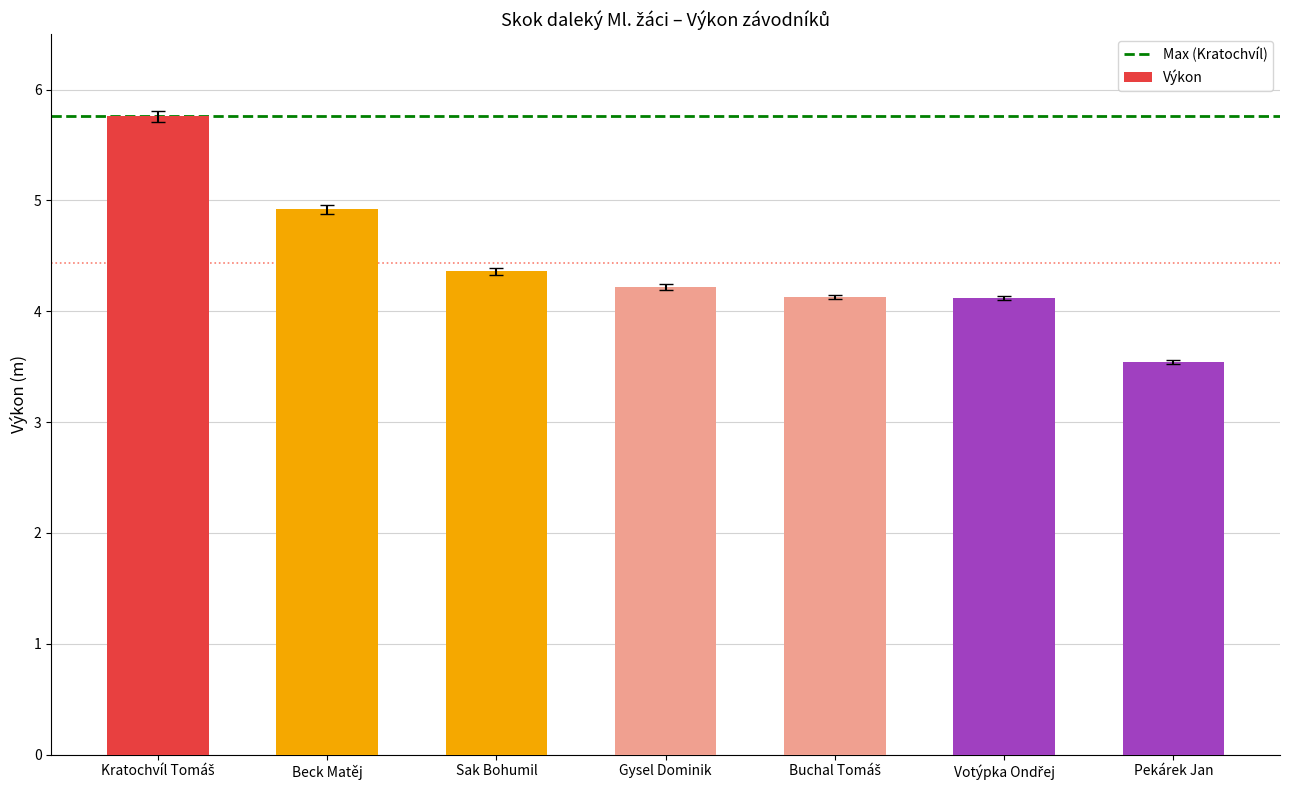

True or false: the data shows 7.5 at Gysel Dominik.

False